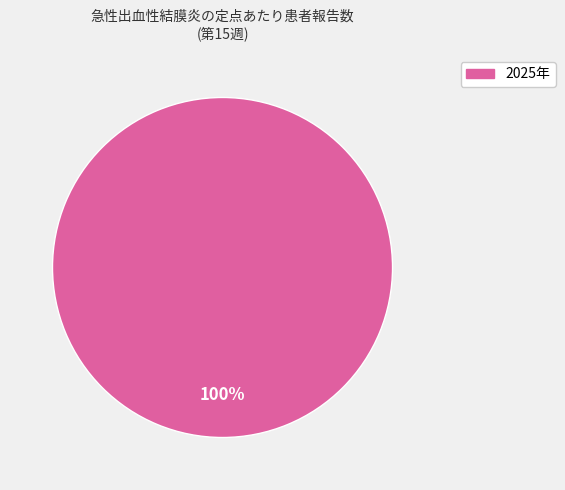

Is there any slice that represents more than half of the pie?

Yes